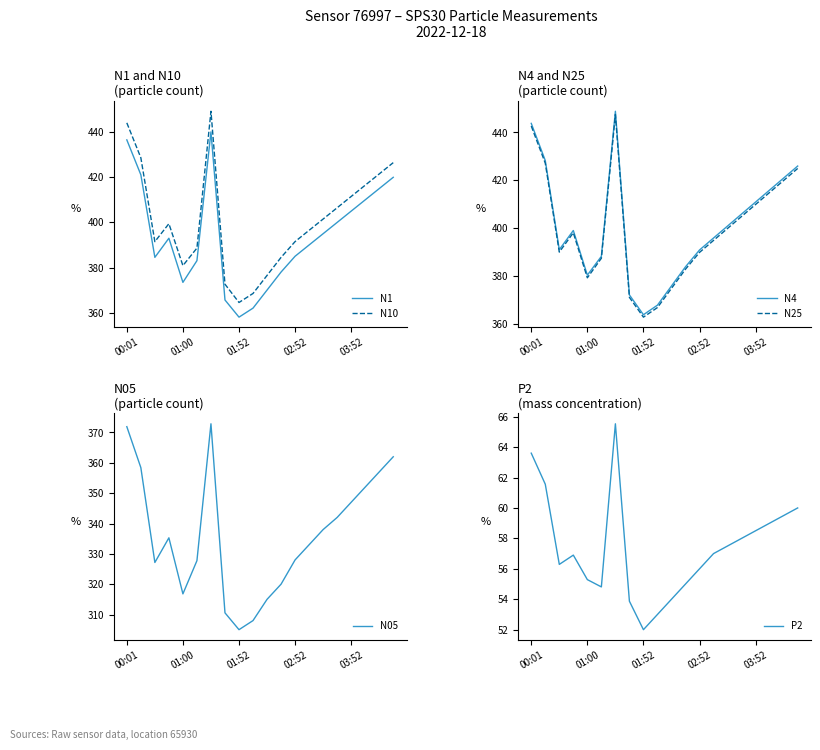

Which series has the largest total across all categories?

N10